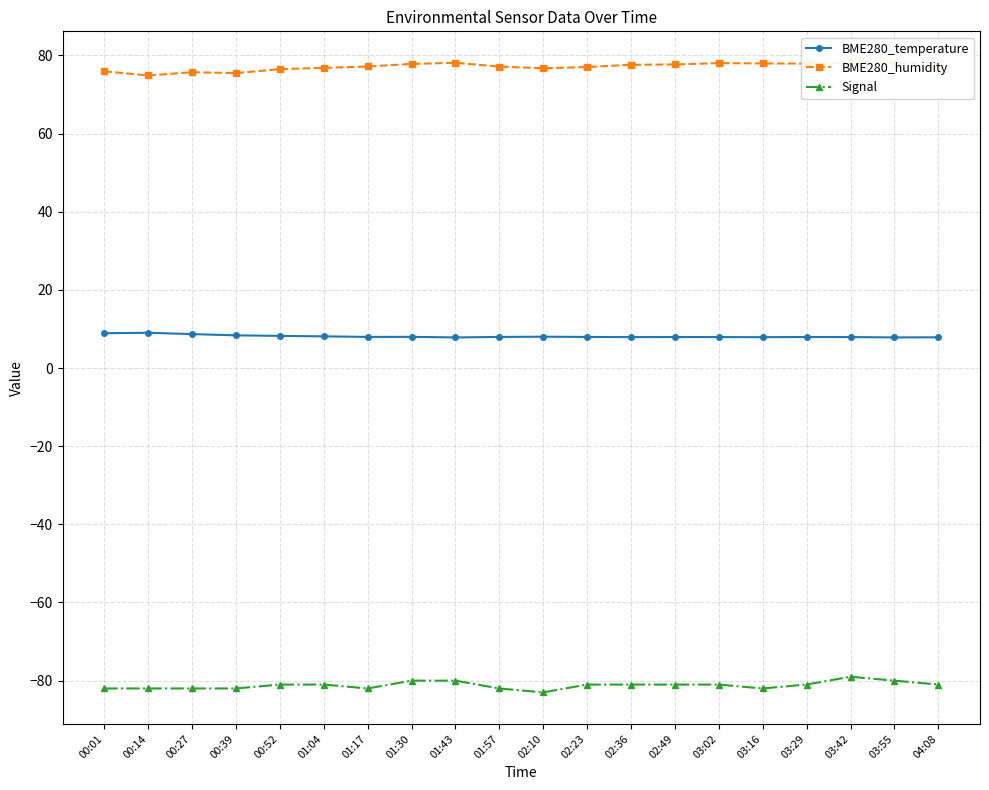

What is the smallest value displayed?

-83.0